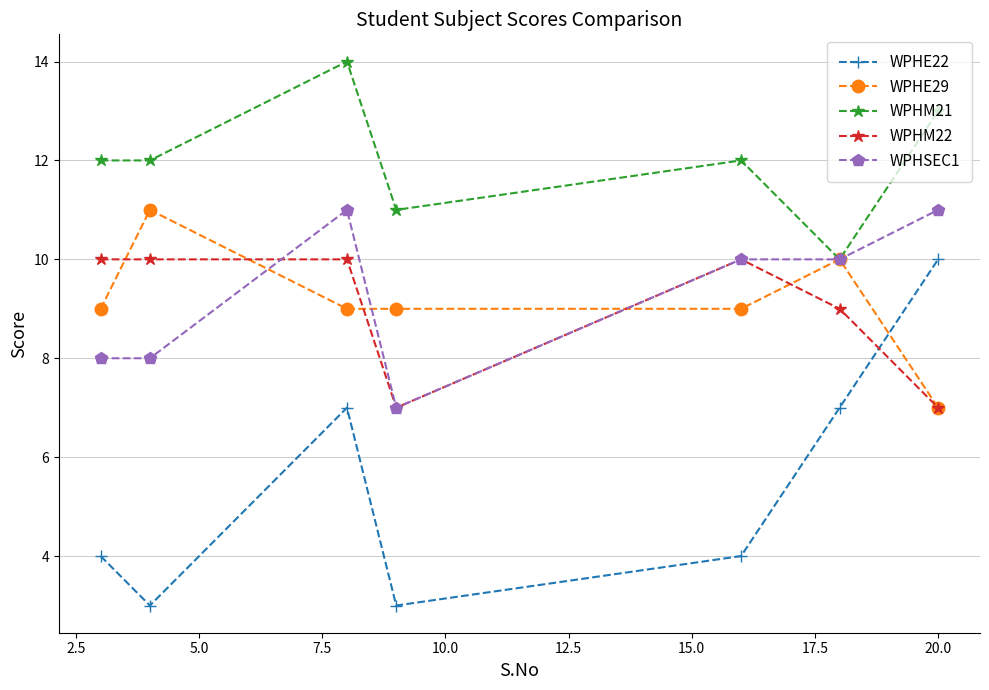

True or false: WPHE22 and WPHSEC1 cross at least once.

False